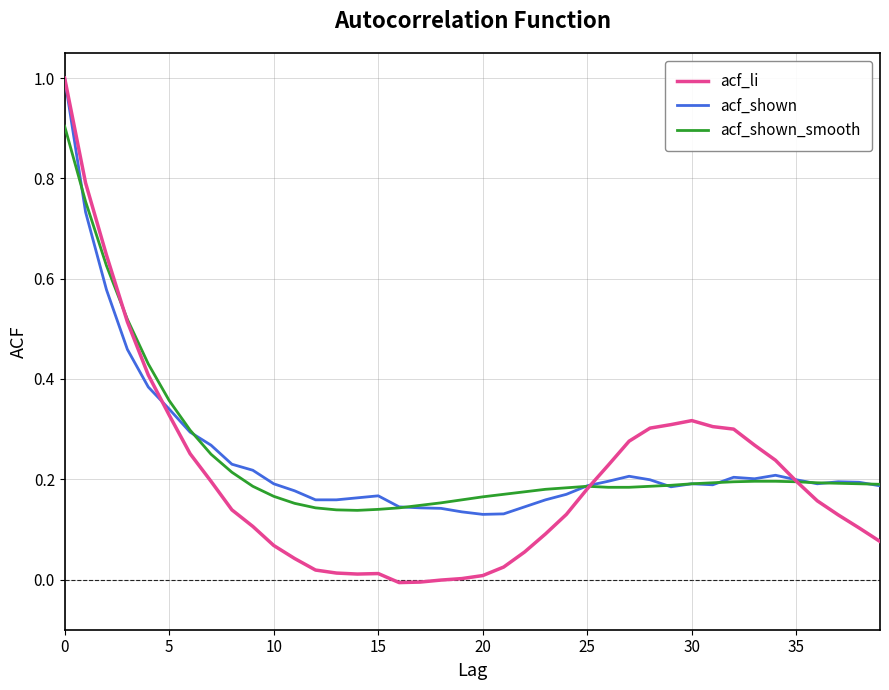

What is the maximum value shown in the chart?

1.0